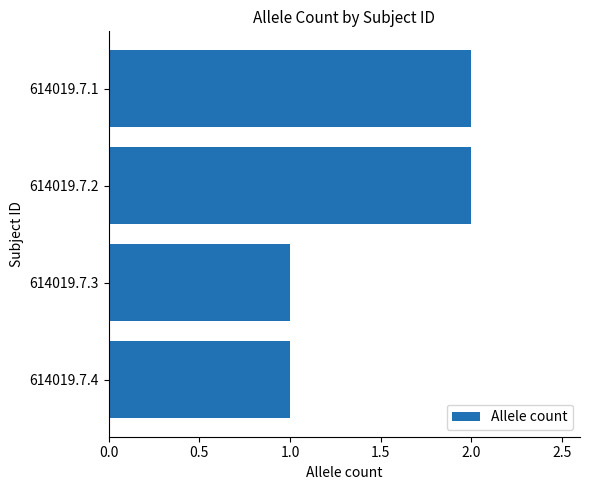

What is the smallest value displayed?

1